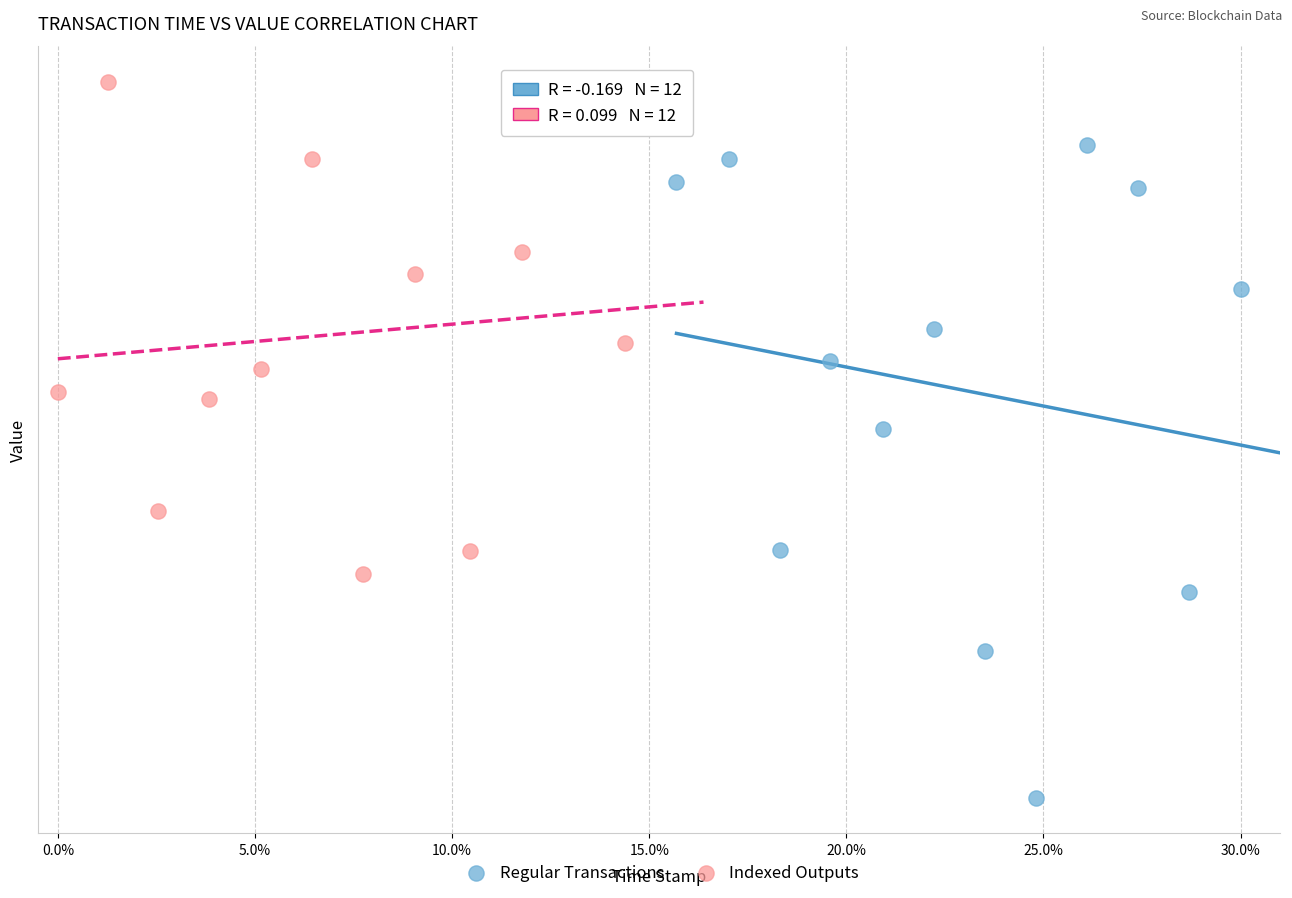

Which series contains the highest Y value?

Indexed Outputs